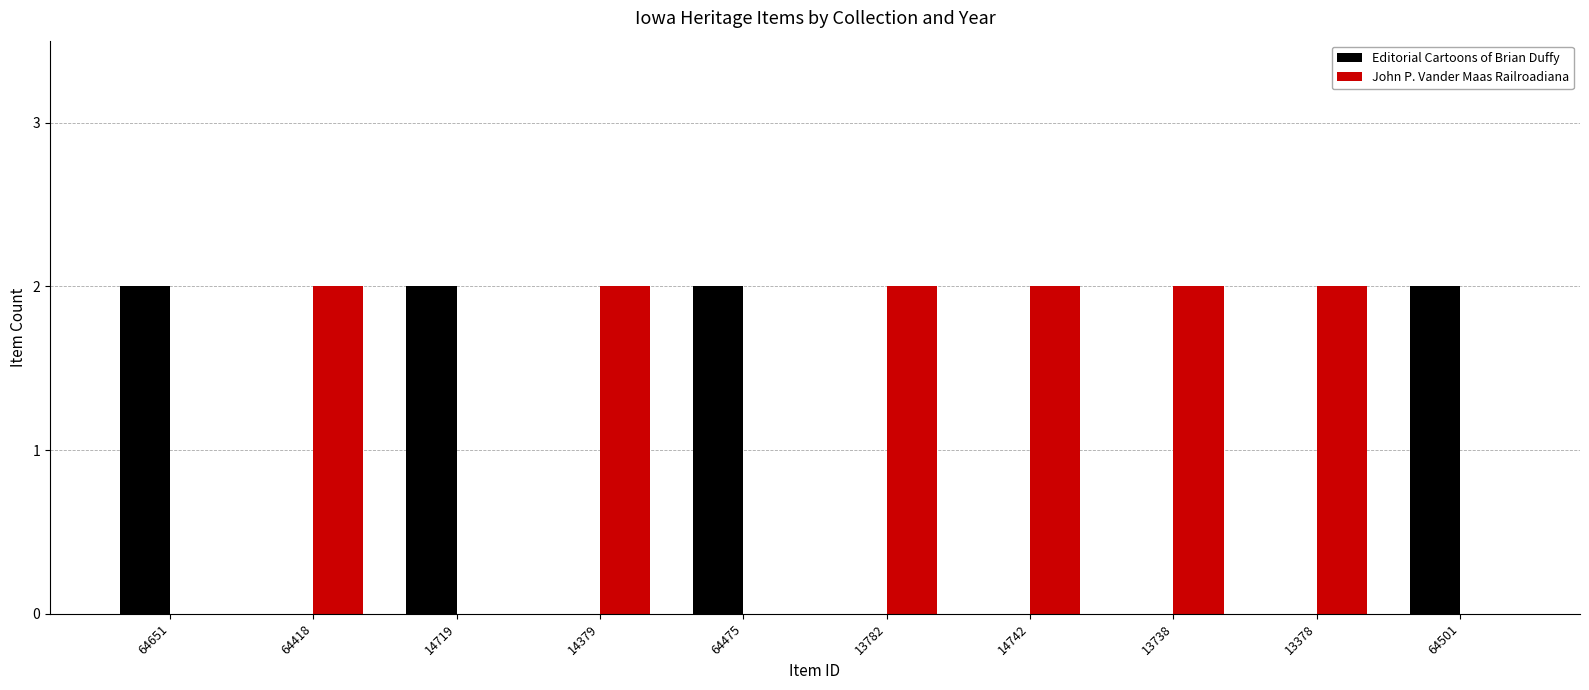

What value does the Editorial Cartoons of Brian Duffy series have at 64475?

2